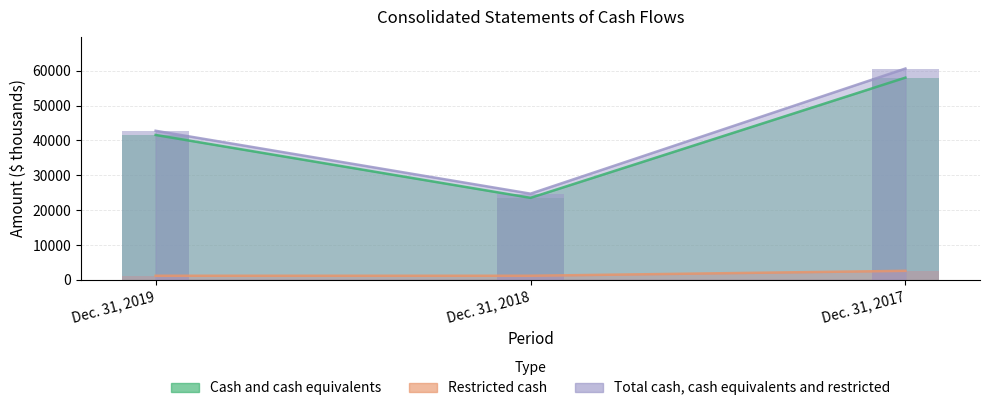

Between Dec. 31, 2018 and Dec. 31, 2017, which series saw the biggest shift?

Total cash, cash equivalents and restricted